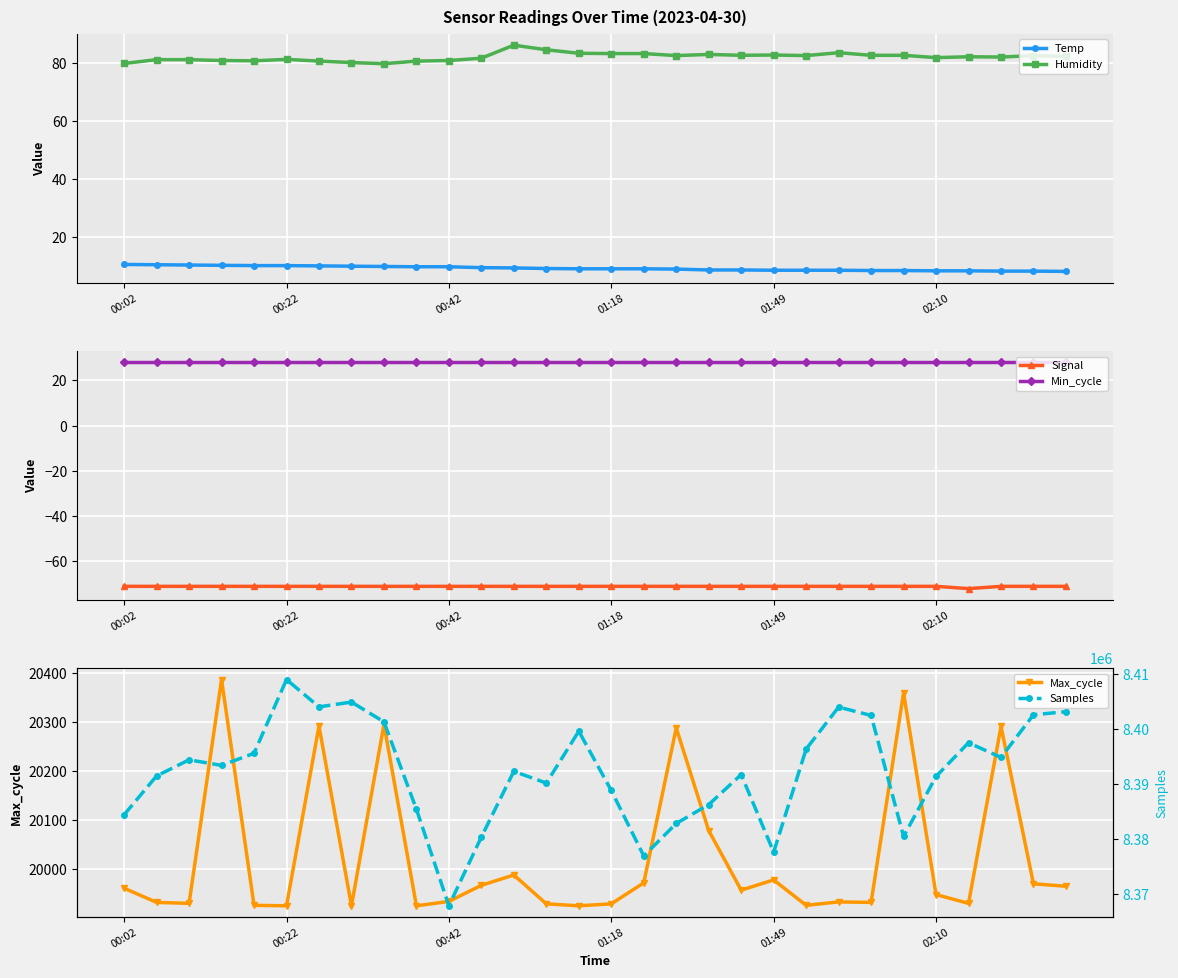

At how many categories does at least one series exceed 704027?

30